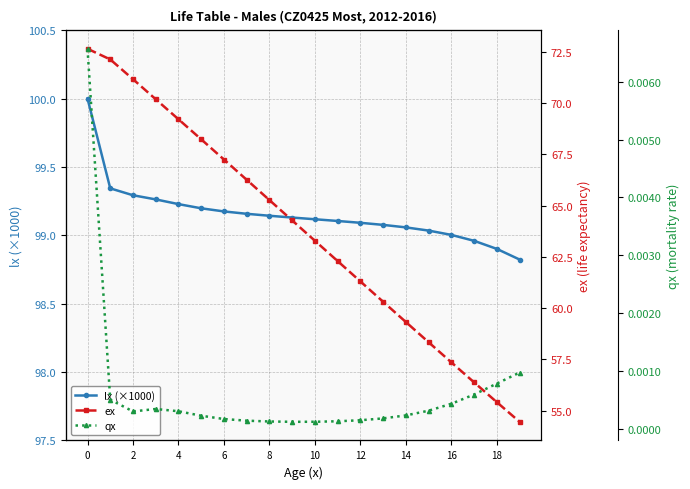

The value of lx (×1000) at 10 is 28.1. True or false?

False